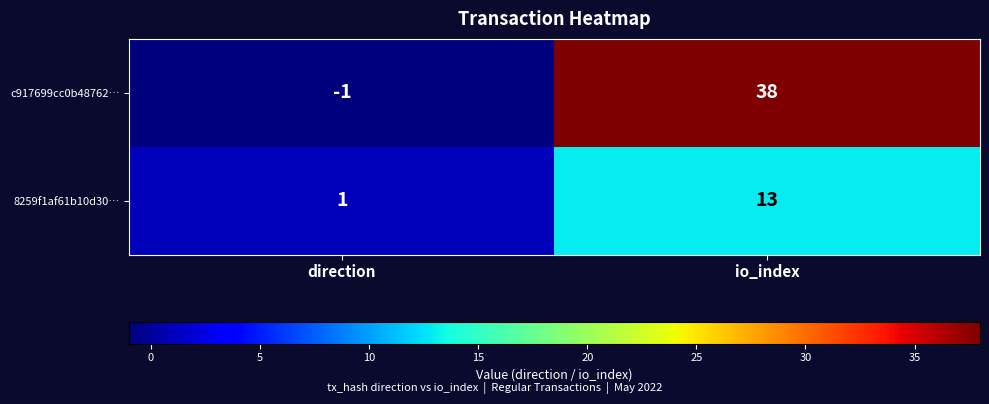

Which series has the largest range (max minus min)?

c917699cc0b48762…